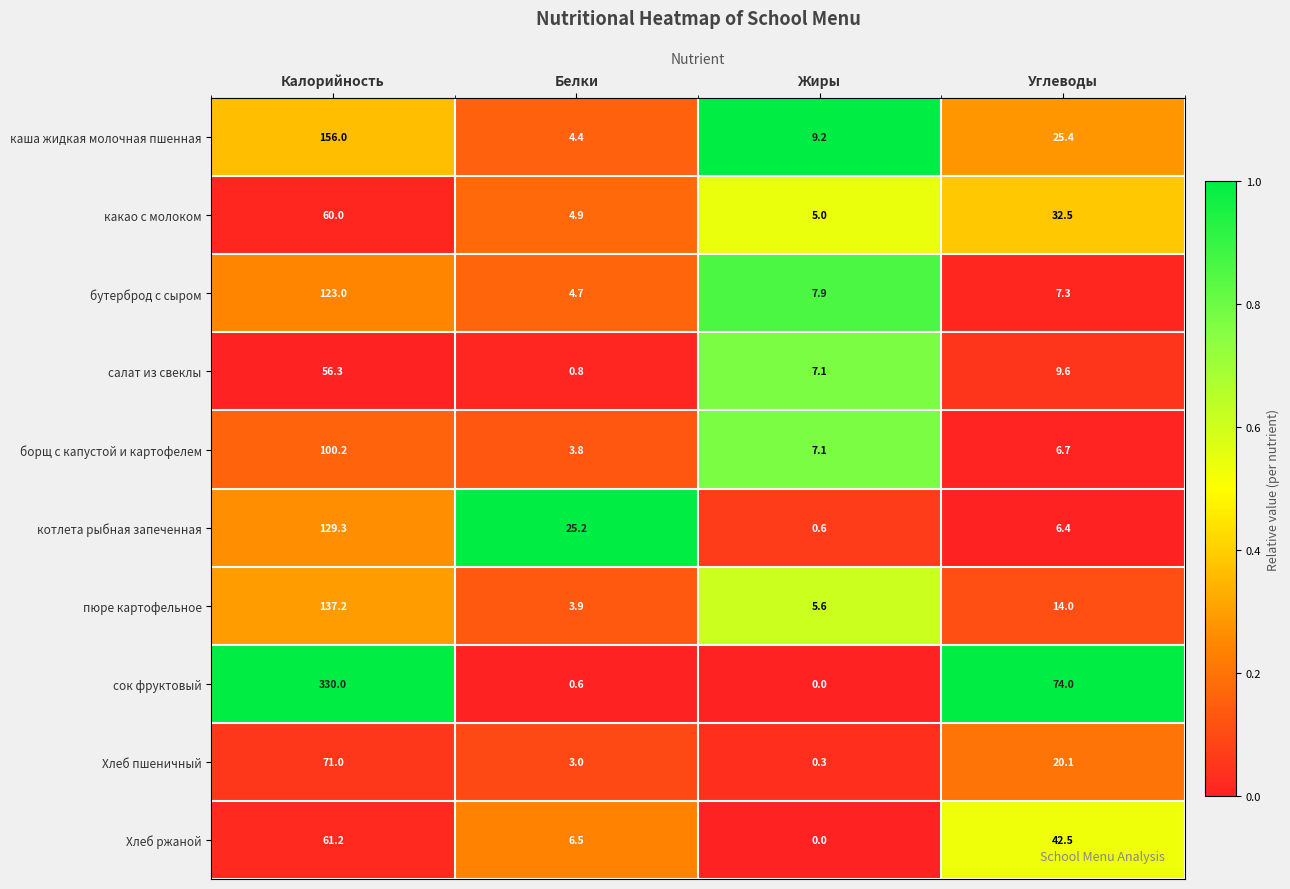

Which series has the largest total across all categories?

сок фруктовый